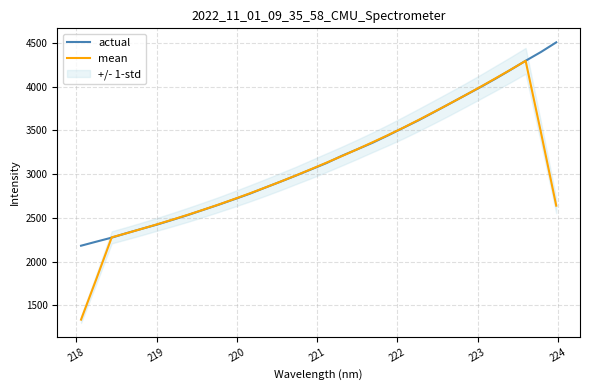

Is this an area chart (filled region under the line)?

No